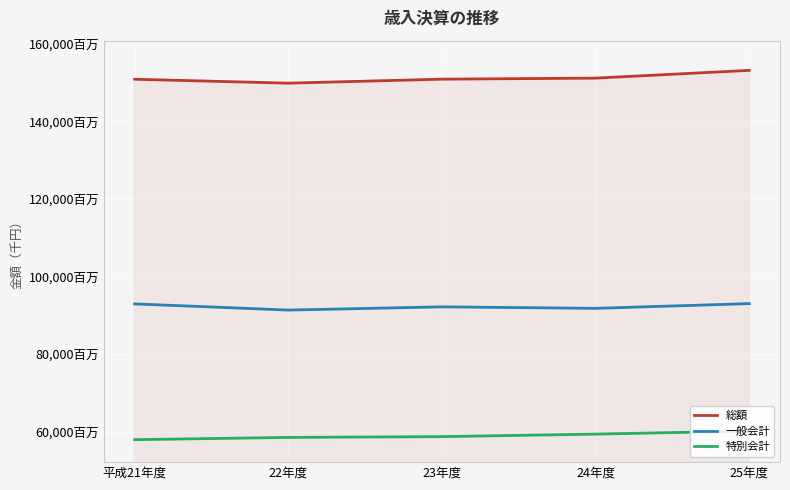

What is the lowest value of the 特別会計 series?

57908811